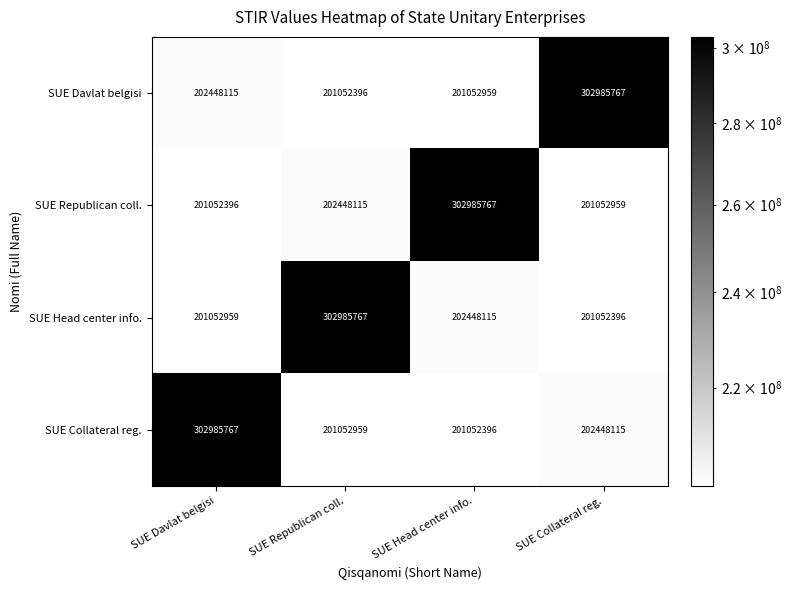

Reading left to right, list all the values displayed in this chart.

SUE Davlat belgisi: 202448115	201052396	201052959	302985767
SUE Republican coll.: 201052396	202448115	302985767	201052959
SUE Head center info.: 201052959	302985767	202448115	201052396
SUE Collateral reg.: 302985767	201052959	201052396	202448115